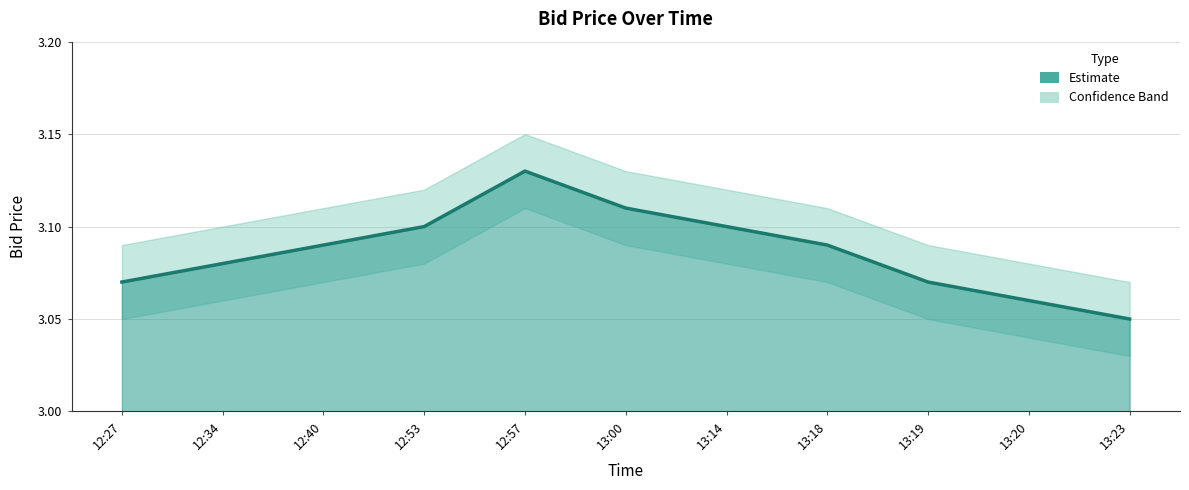

How many lines are shown in the chart?

3